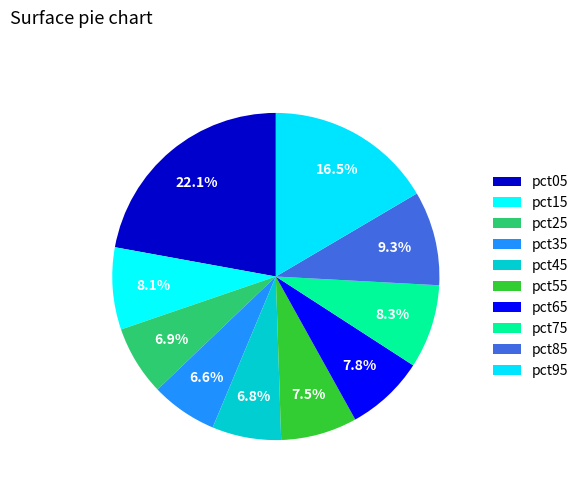

Count the number of slices in the pie.

10